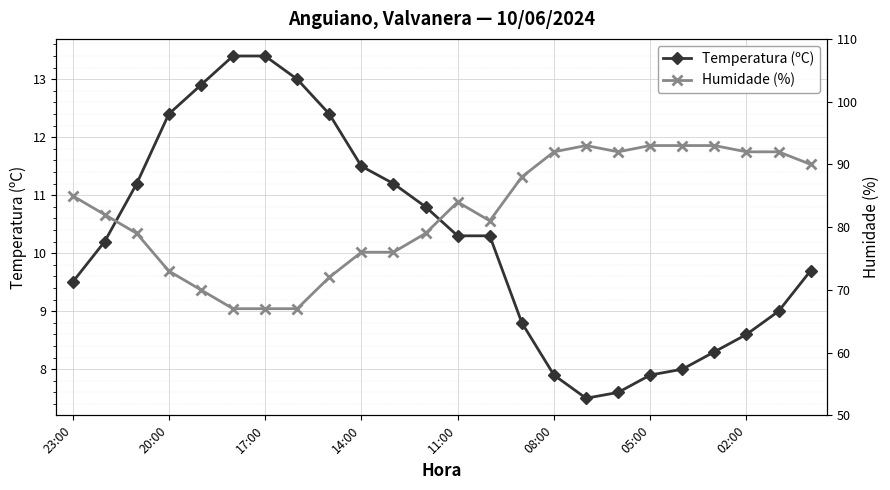

Rank the series by their average value, from lowest to highest.

Temperatura (ºC), Humidade (%)